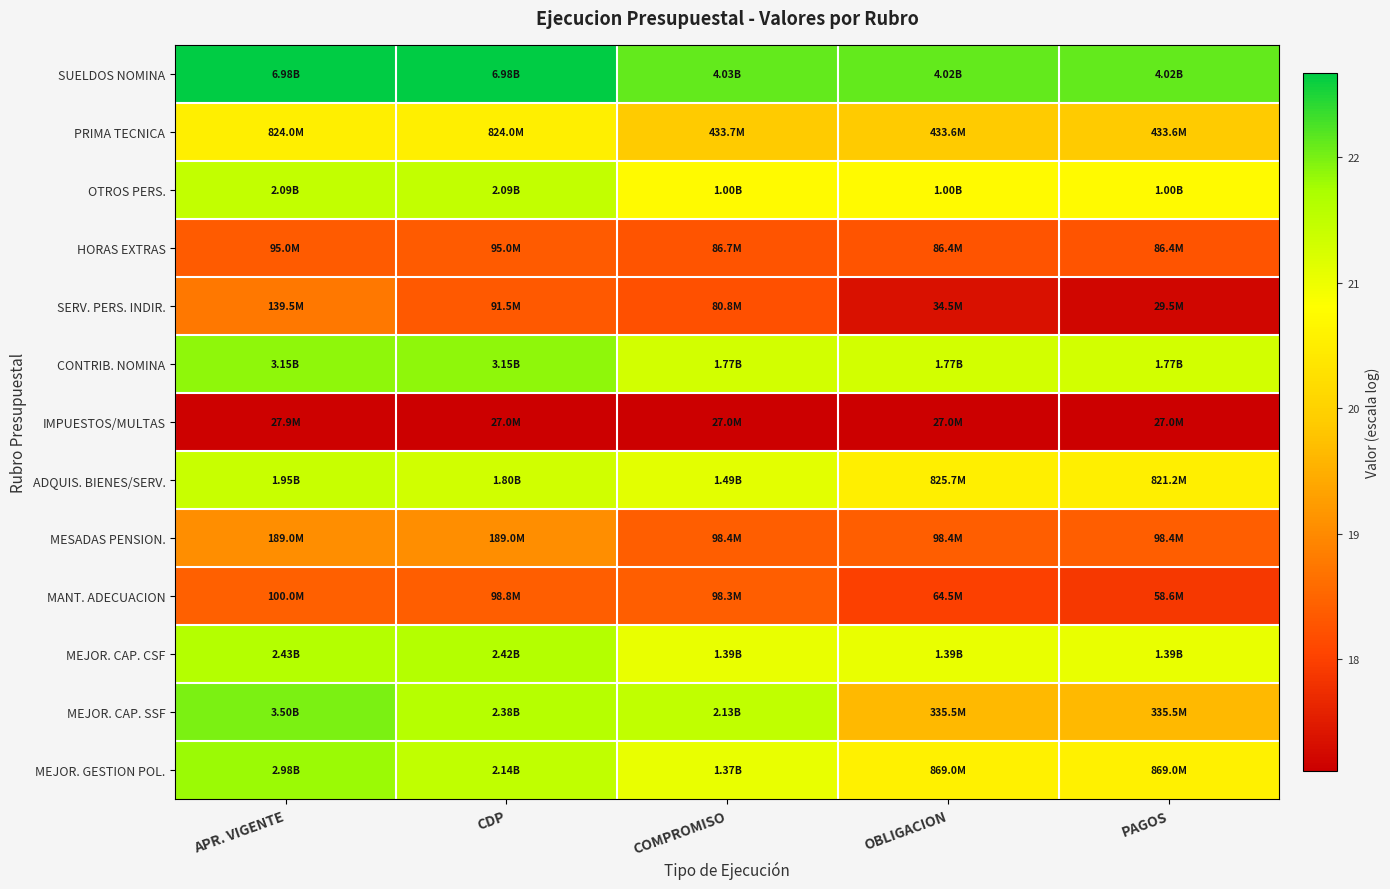

What is the total value across all series at APR. VIGENTE?

265.1